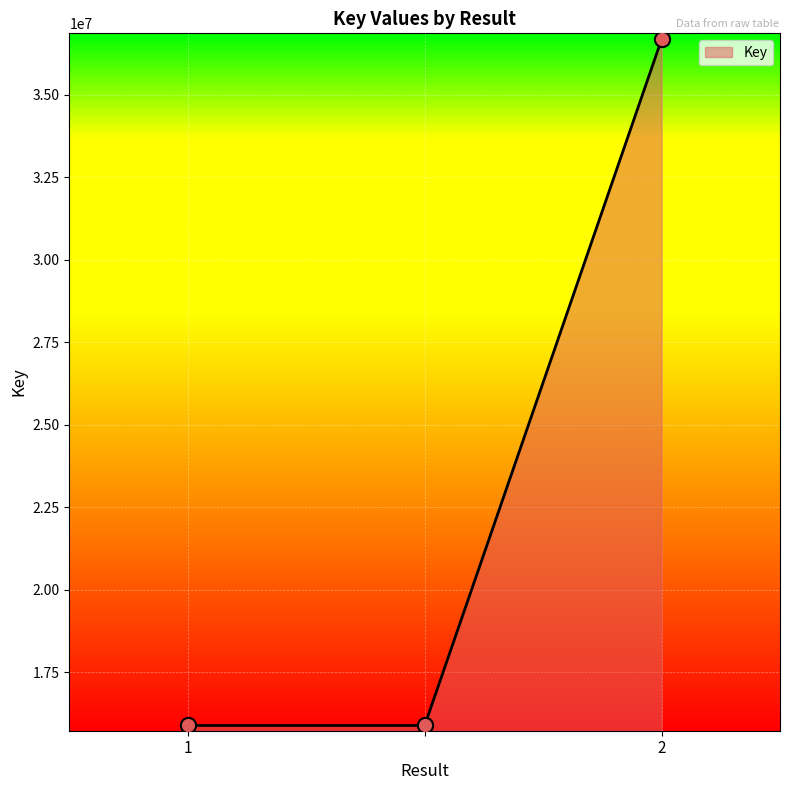

What is the minimum value shown in the chart?

15883744